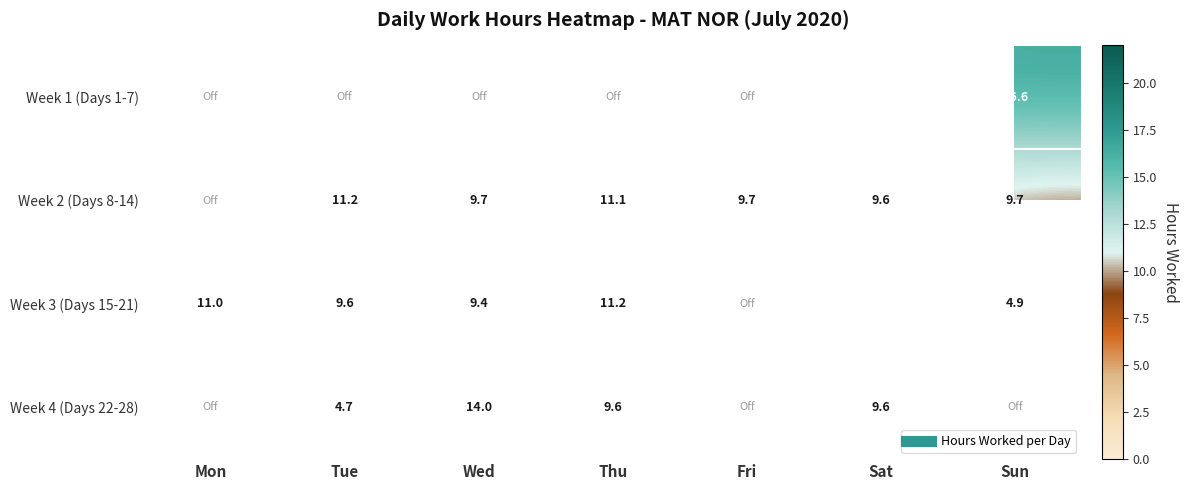

The value of Week 1 (Days 1-7) at Sat is 16.2. True or false?

True